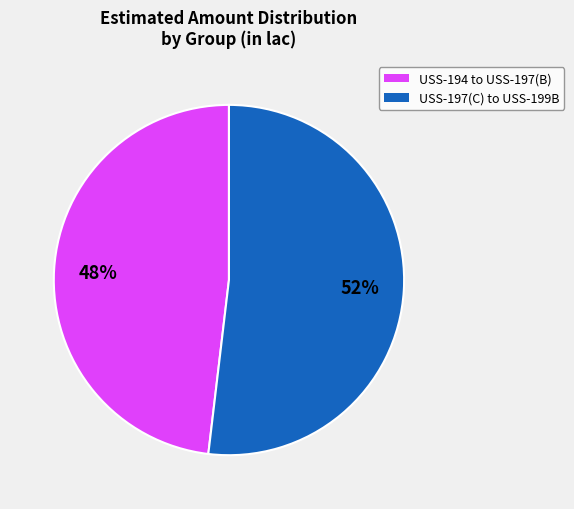

To the nearest percent, what is the difference between the largest and smallest slice percentages?

4%